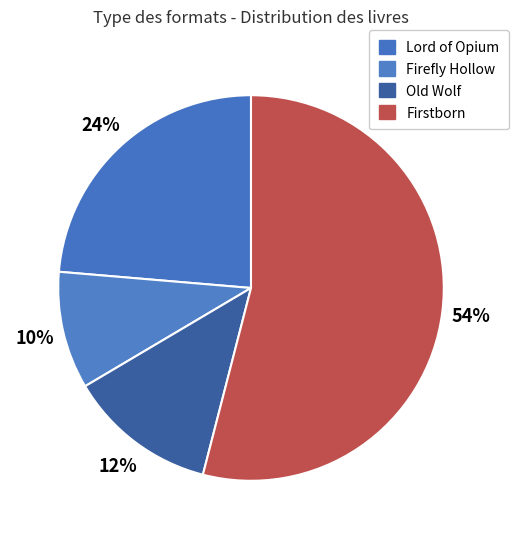

How many slices are in this pie chart?

4